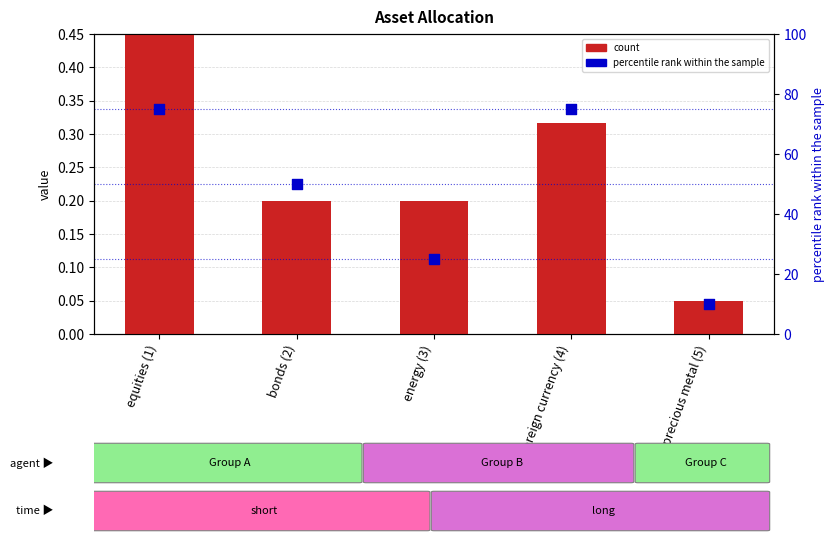

Which series contains the lowest Y value?

count